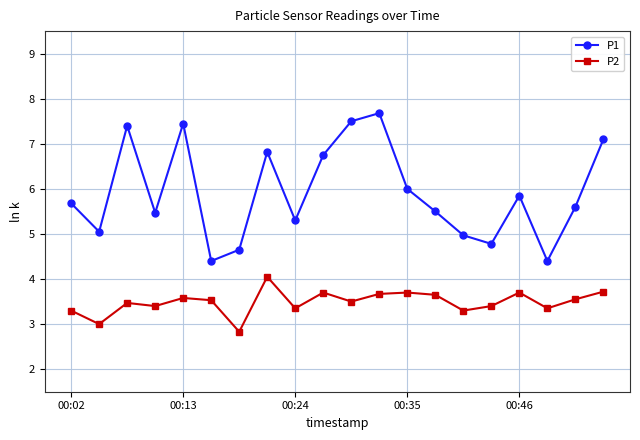

In P1, how many points are lower than both neighbors (excluding endpoints)?

6